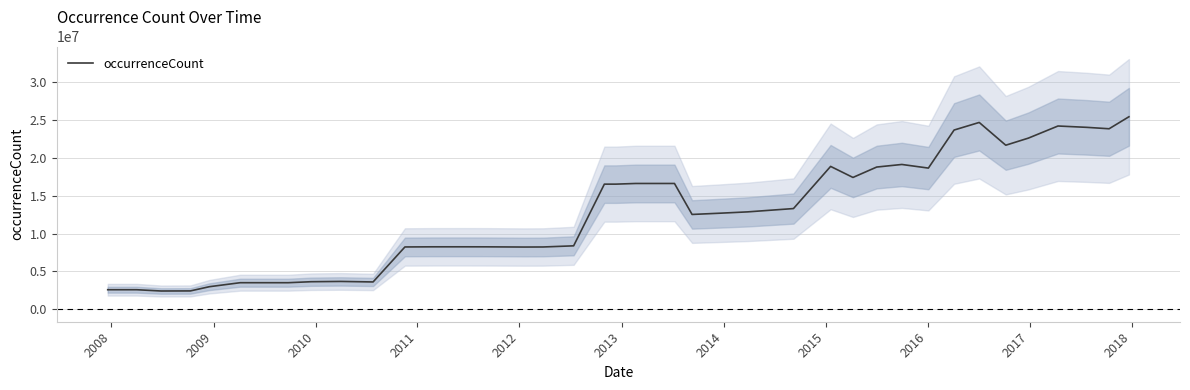

Reading right to left, extract all data points from this chart.

25449920	23861959	24049124	24226060	22625301	21686855	24697027	23692242	18661750	19140600	18798917	17425011	18884240	13309731	12872079	12697671	12531207	16626944	16626944	16626993	16539669	16539669	8382188	8230604	8221782	8248949	8252713	8251173	8233557	3606333	3674408	3636500	3505785	3505785	3505699	2978255	2420015	2409433	2577710	2577710